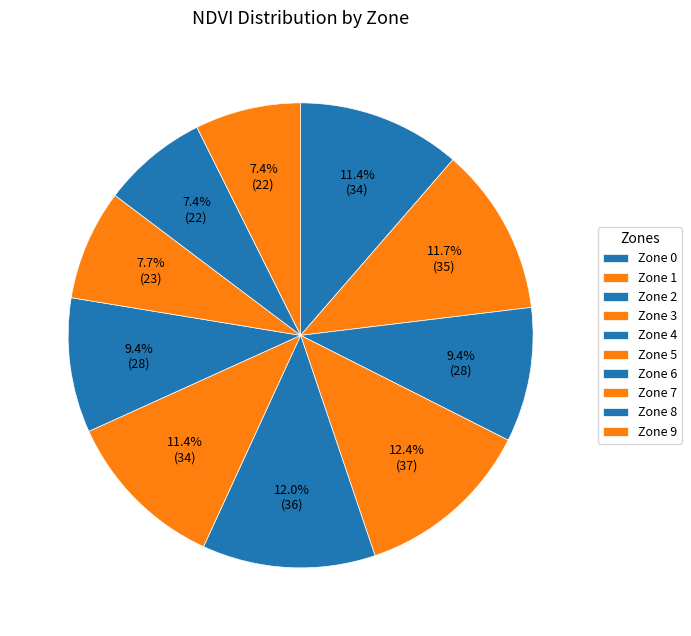

To the nearest percent, what is the average slice percentage?

10%